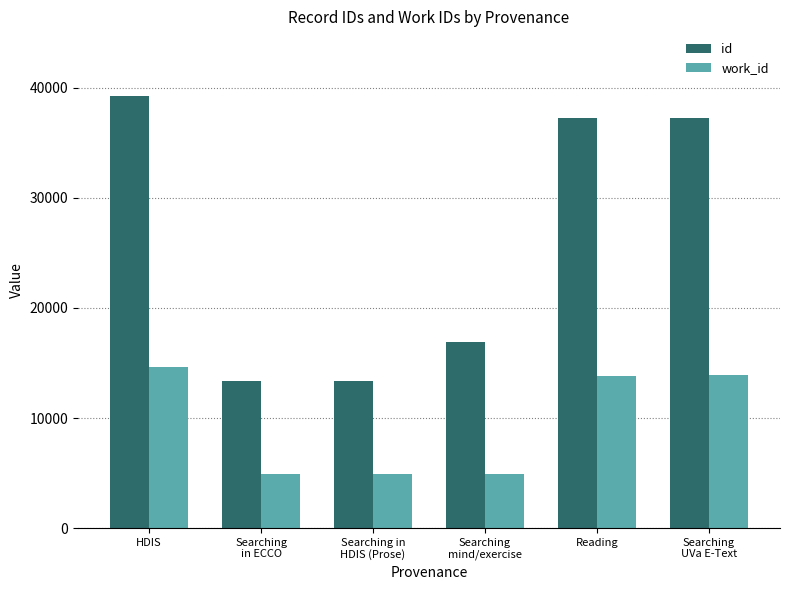

What are all the series names shown in the legend?

id, work_id